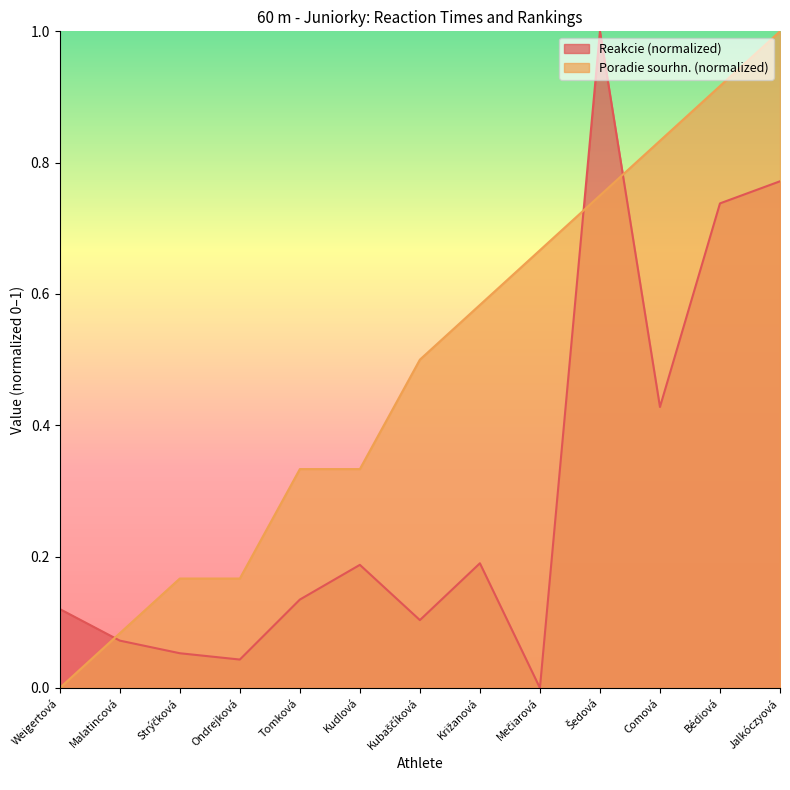

Is the value of Poradie (sourhn.) at Bédiová greater than the value of Reakcie at Tomková?

Yes